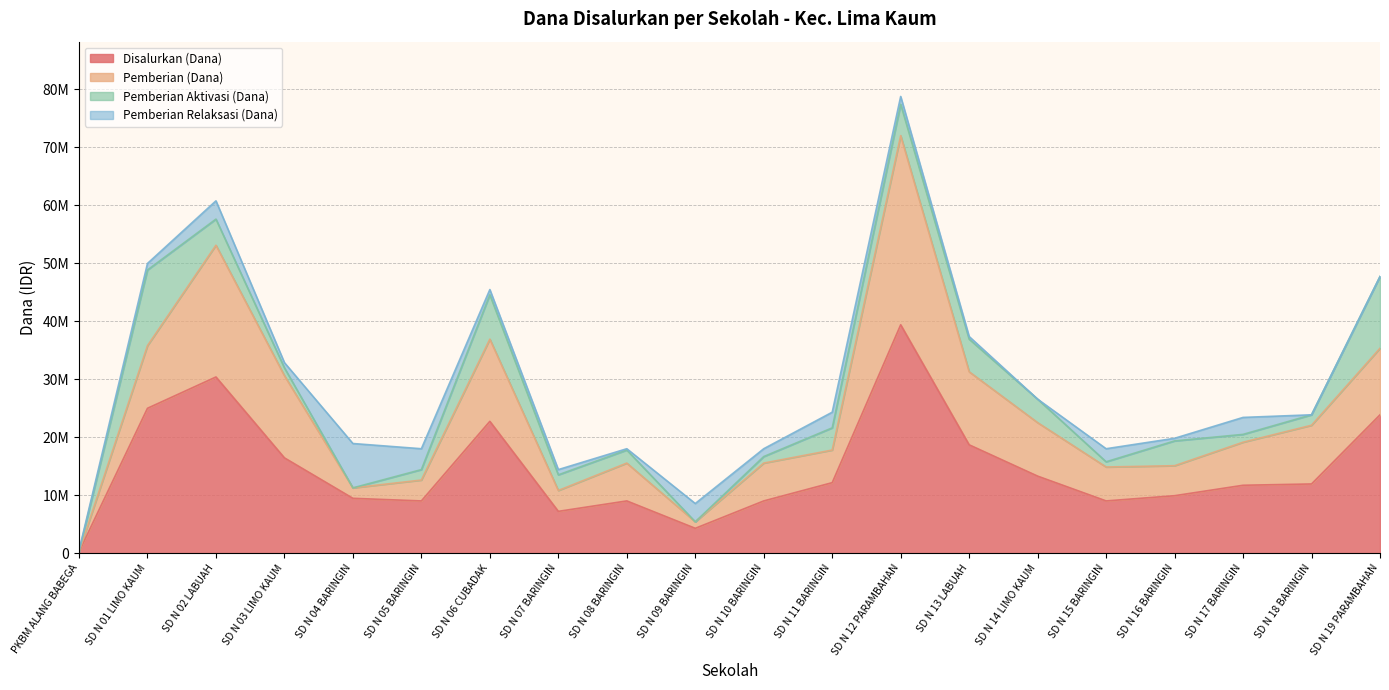

Does the chart display data point markers on the line(s)?

No